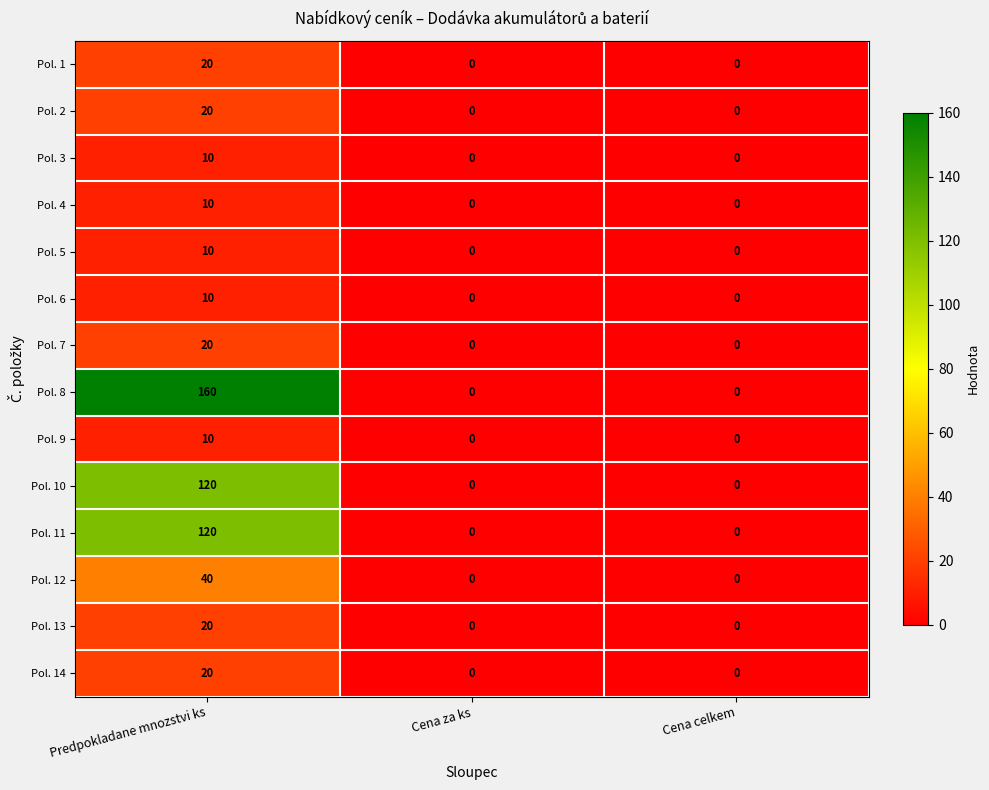

What is the sum of all Pol. 8 values?

160